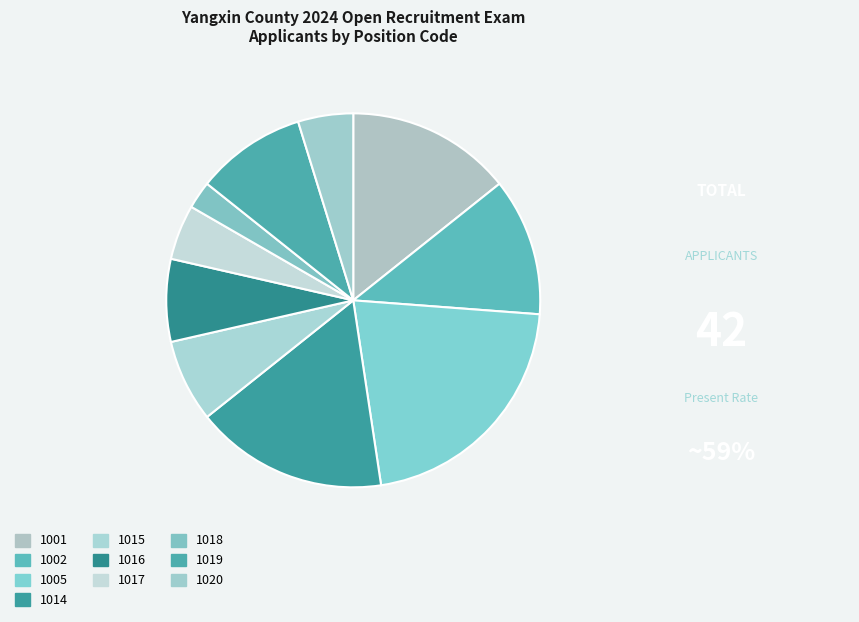

Count the number of slices in the pie.

10